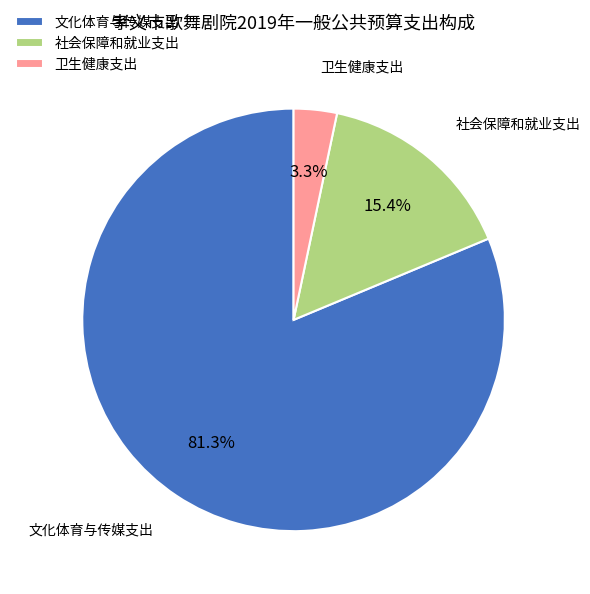

What is the ratio of the value at 文化体育与传媒支出 to the value at 卫生健康支出?

24.6